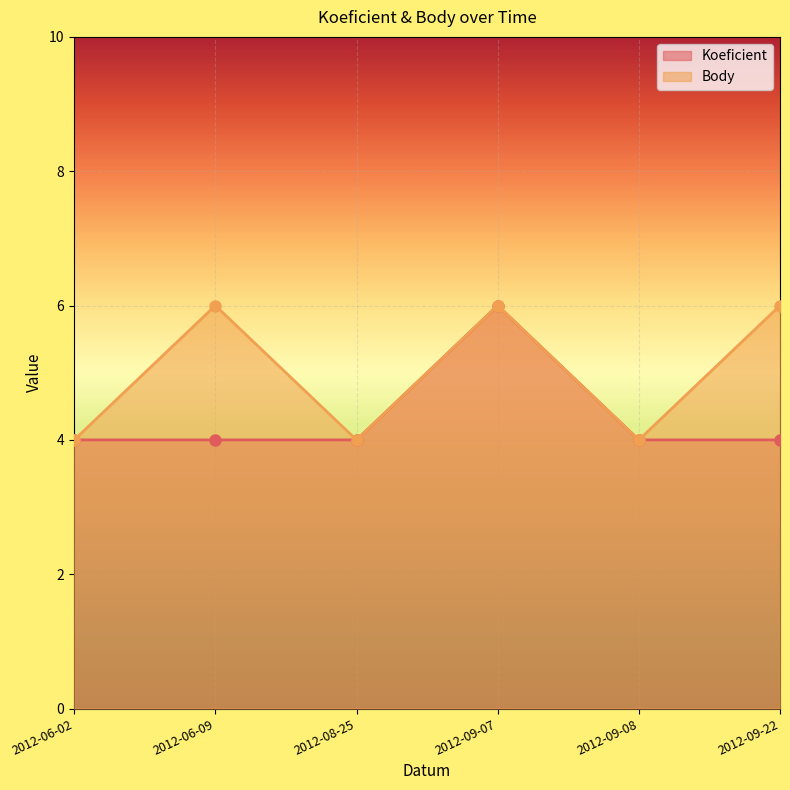

How many lines are shown in the chart?

2